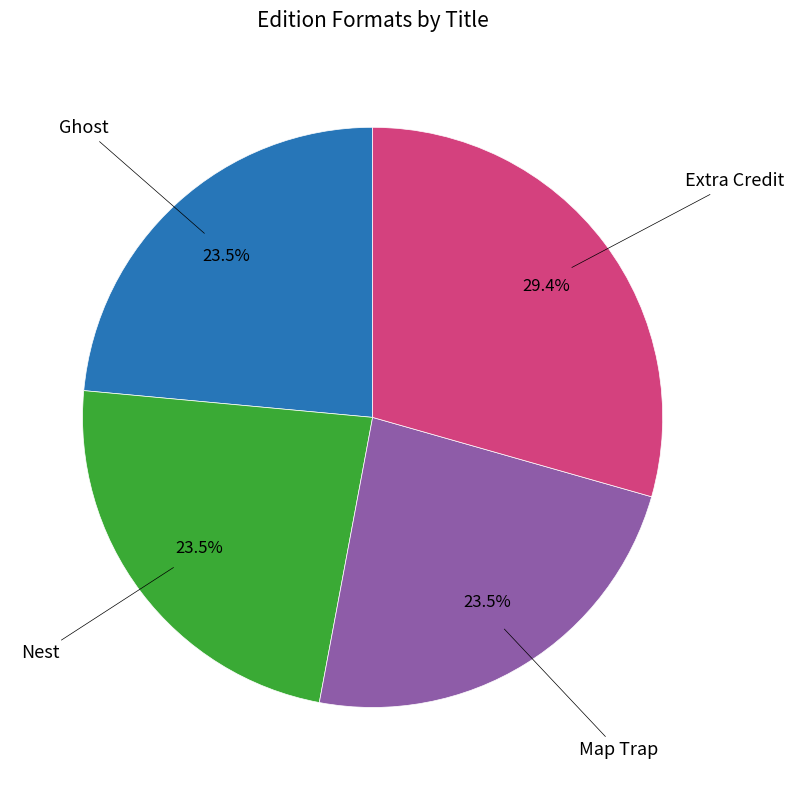

Between Extra Credit and Ghost, which is larger?

Extra Credit